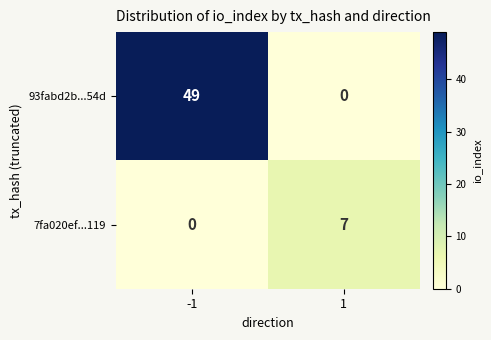

At how many categories does at least one series exceed 40?

1